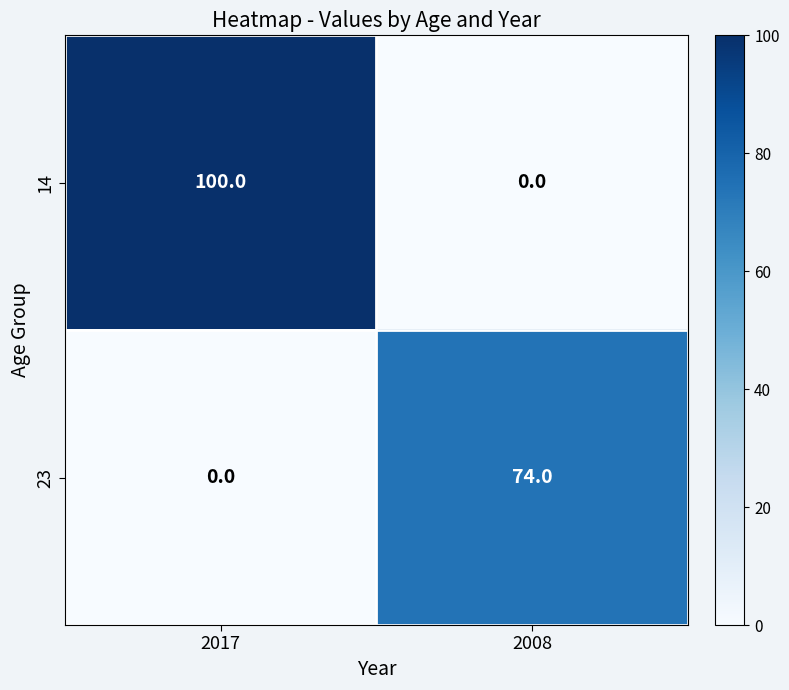

Which series has the largest total across all categories?

14